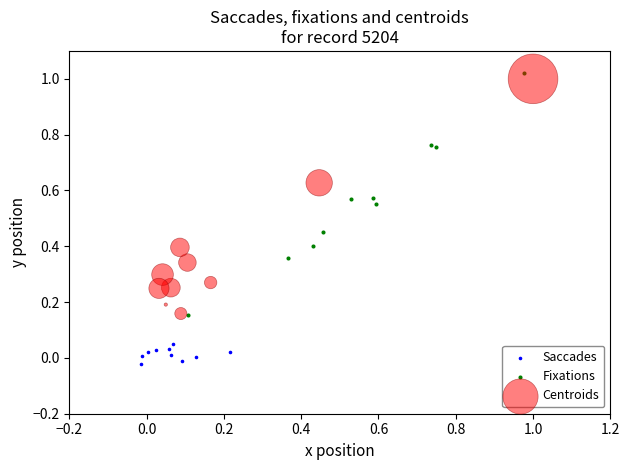

Which series reaches the minimum Y coordinate?

Saccades